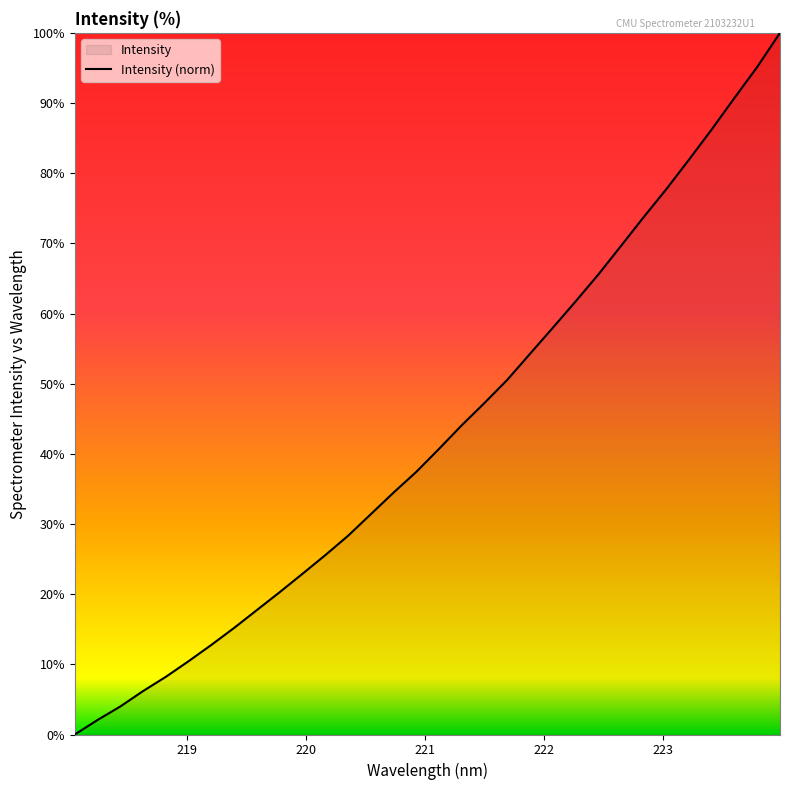

What is the difference between the maximum and minimum values?

100.0